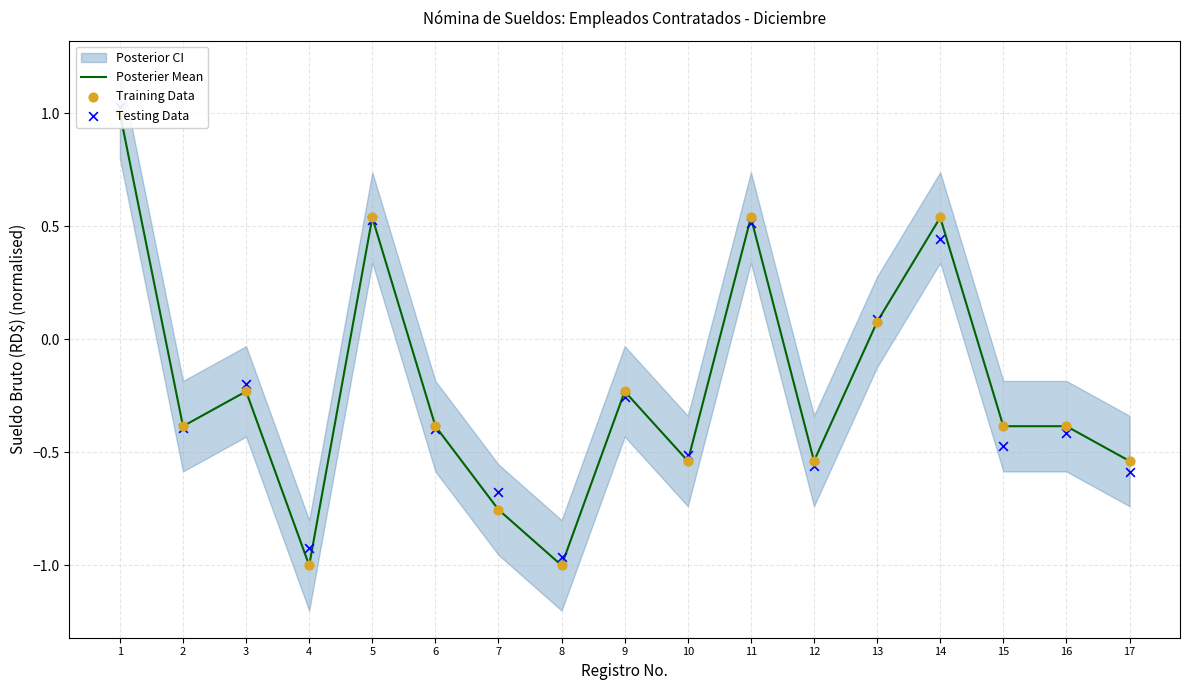

Which series has the largest Y range (max minus min)?

Posterier Mean